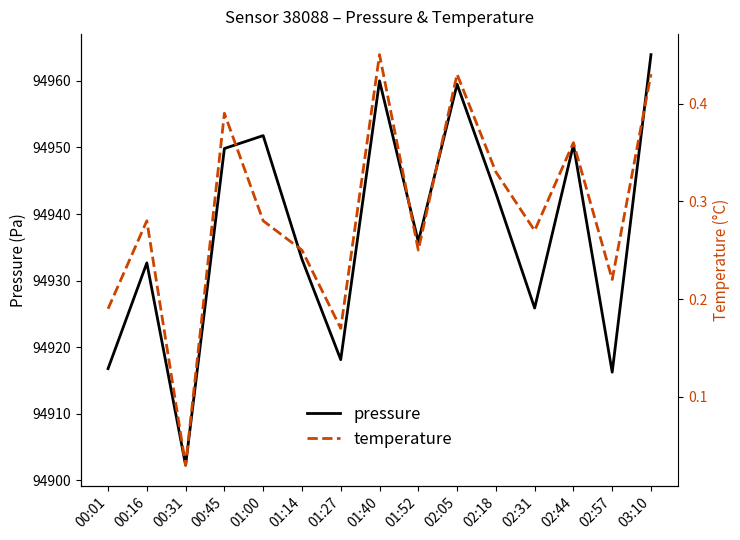

What is the difference between the maximum and minimum values in the temperature series?

0.4